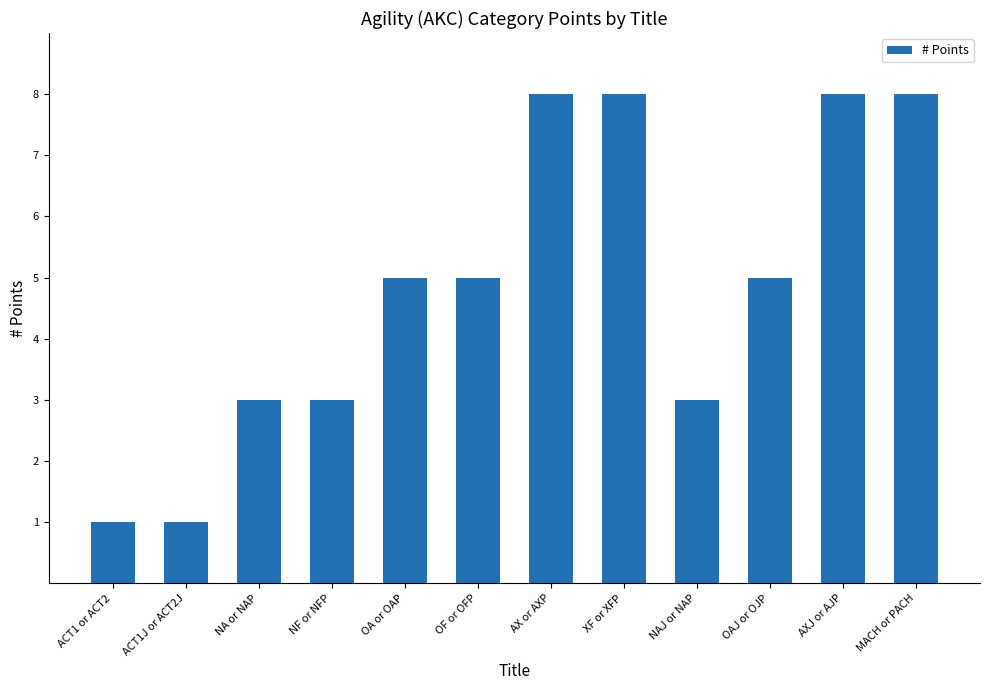

What is the sum of the values at NAJ or NAP and NF or NFP?

6